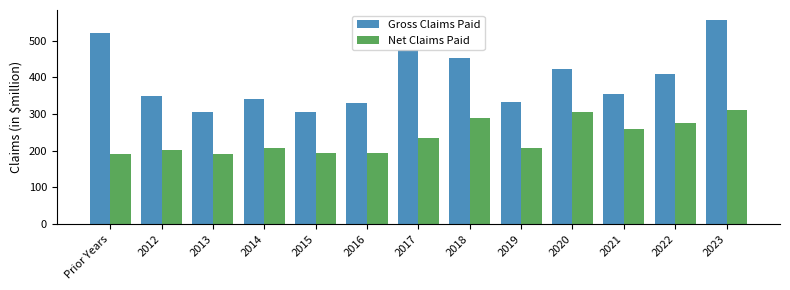

What is the highest value of the Gross Claims Paid series?

556.2